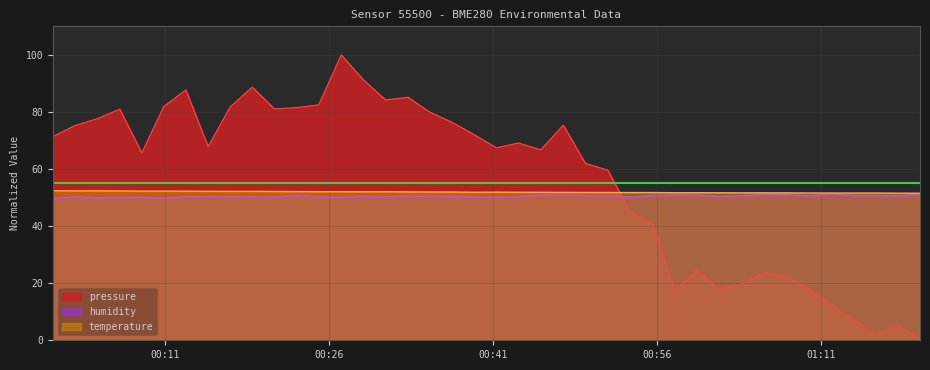

After their last crossing, which series has the higher values: pressure or humidity?

humidity